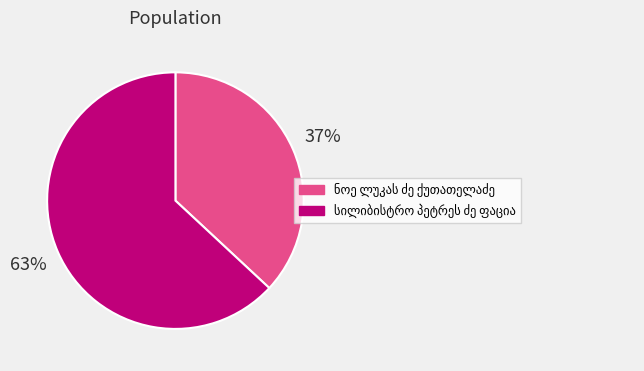

Is there any slice that represents more than half of the pie?

Yes